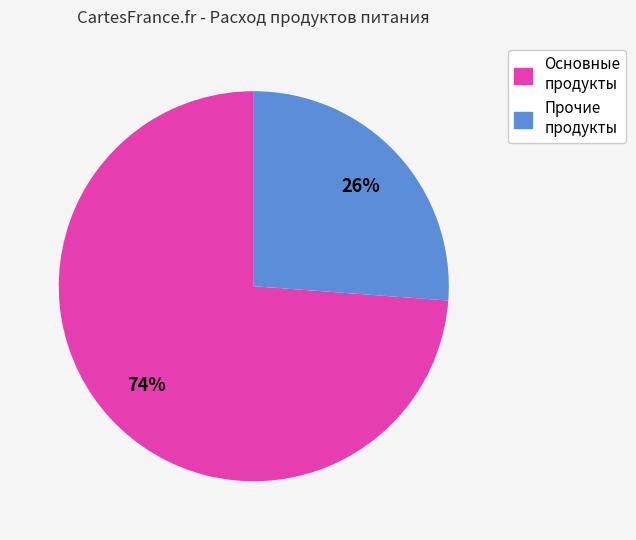

To the nearest percent, what is the average slice percentage?

50%